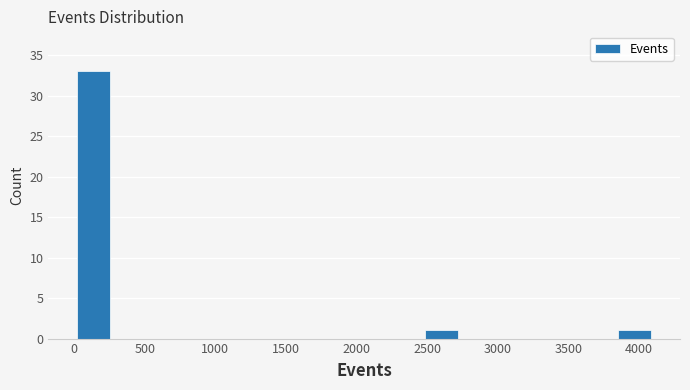

What is the height of the bar covering 3850 to 4100 on the x-axis? Neither the bar edges nor the heights are printed on the chart, so give them approximately, as read against the axes.

1